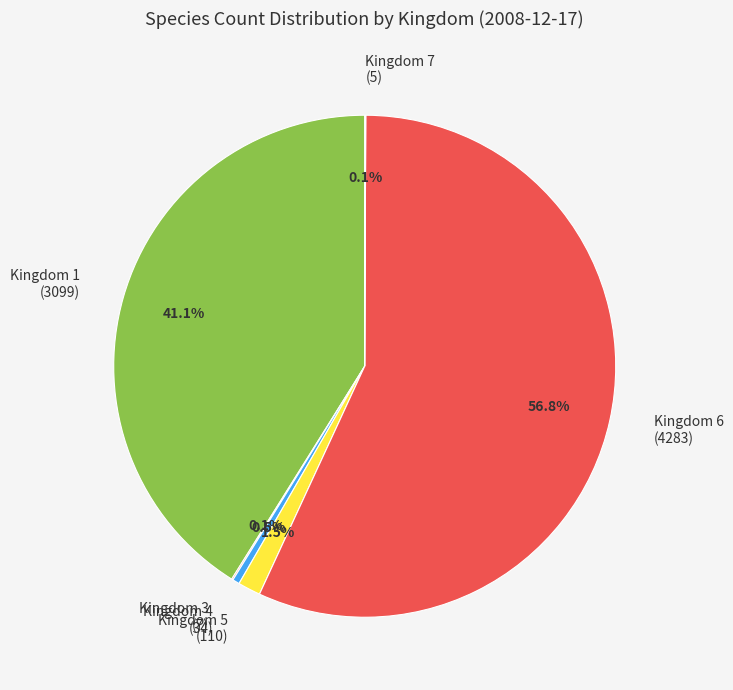

To the nearest percent, what is the average slice percentage?

17%